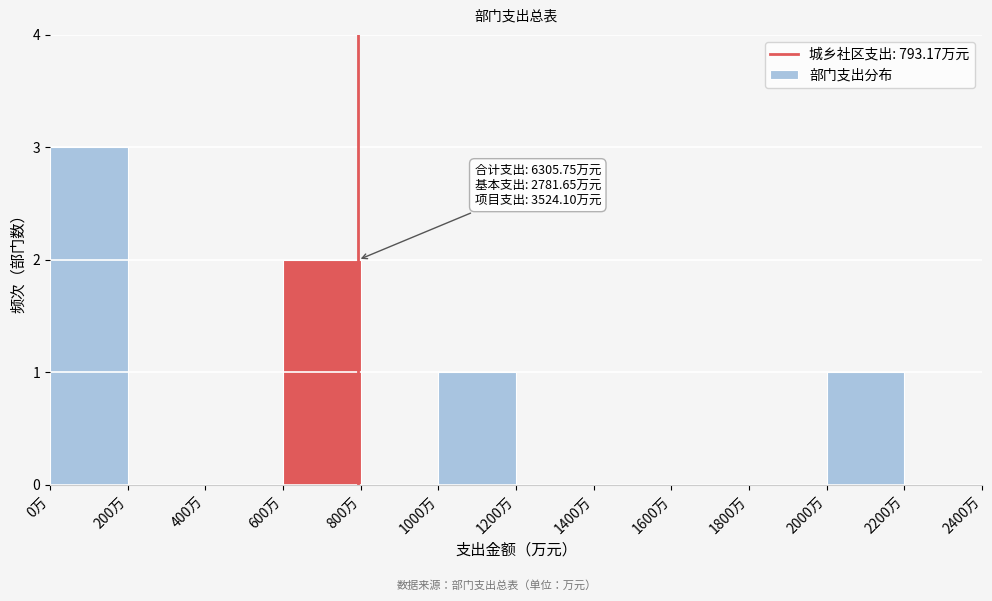

Over which range of the x-axis is the bar tallest?

0 to 200